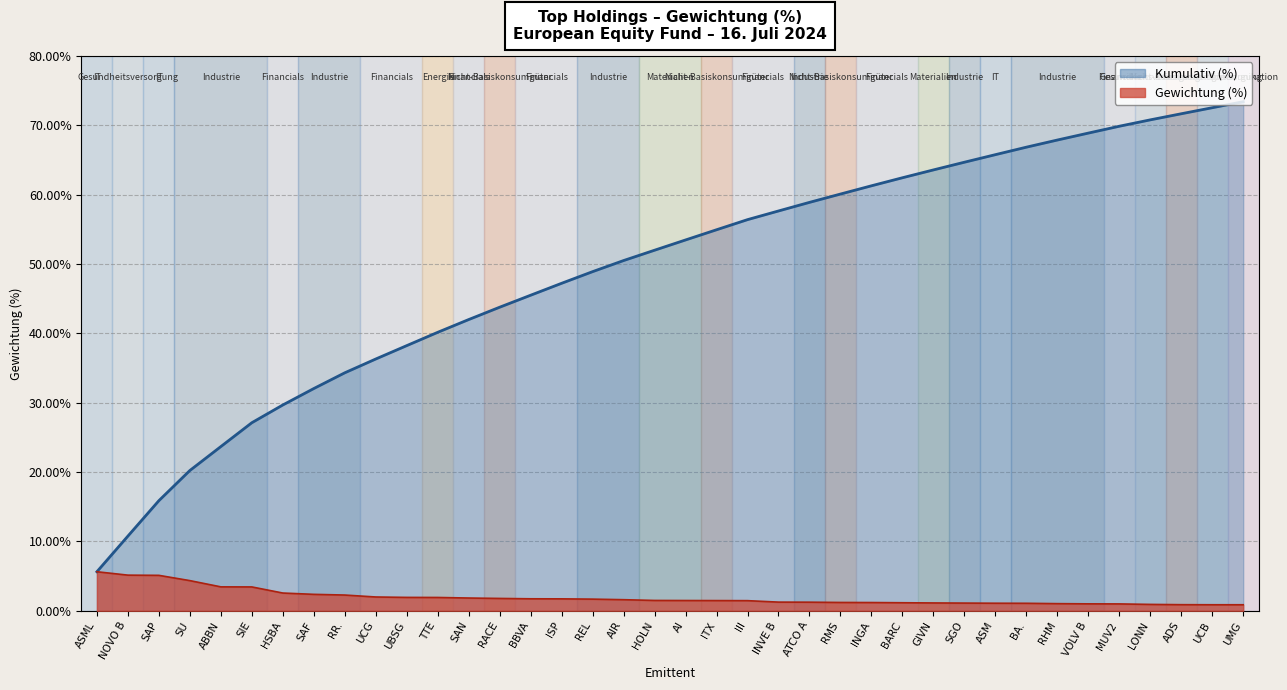

Count the number of data series in this chart.

2